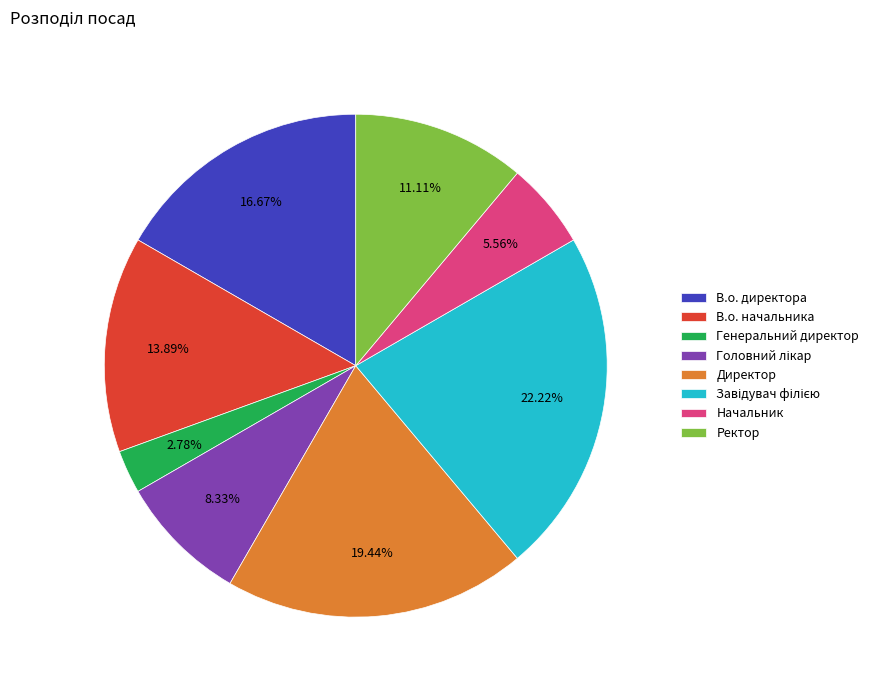

How many slices are in this pie chart?

8